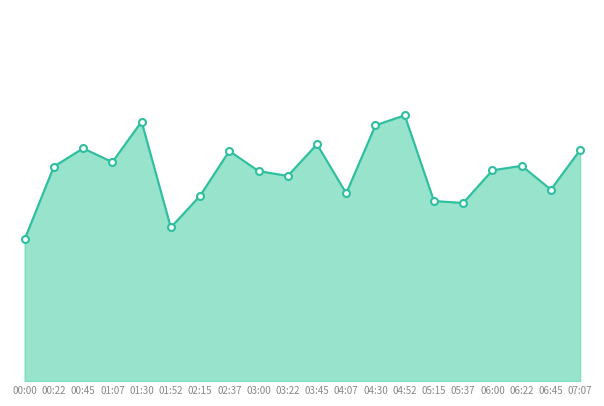

Between 03:00 and 04:30, which is larger?

04:30